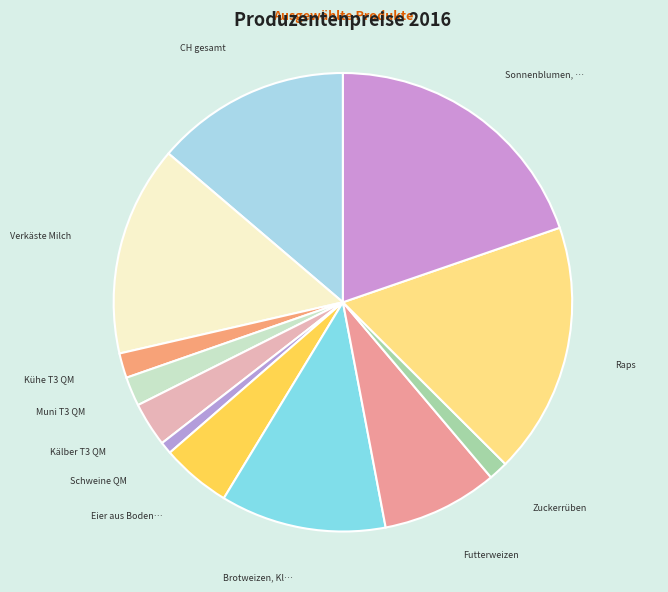

Which category has the smallest portion of the pie?

Schweine QM